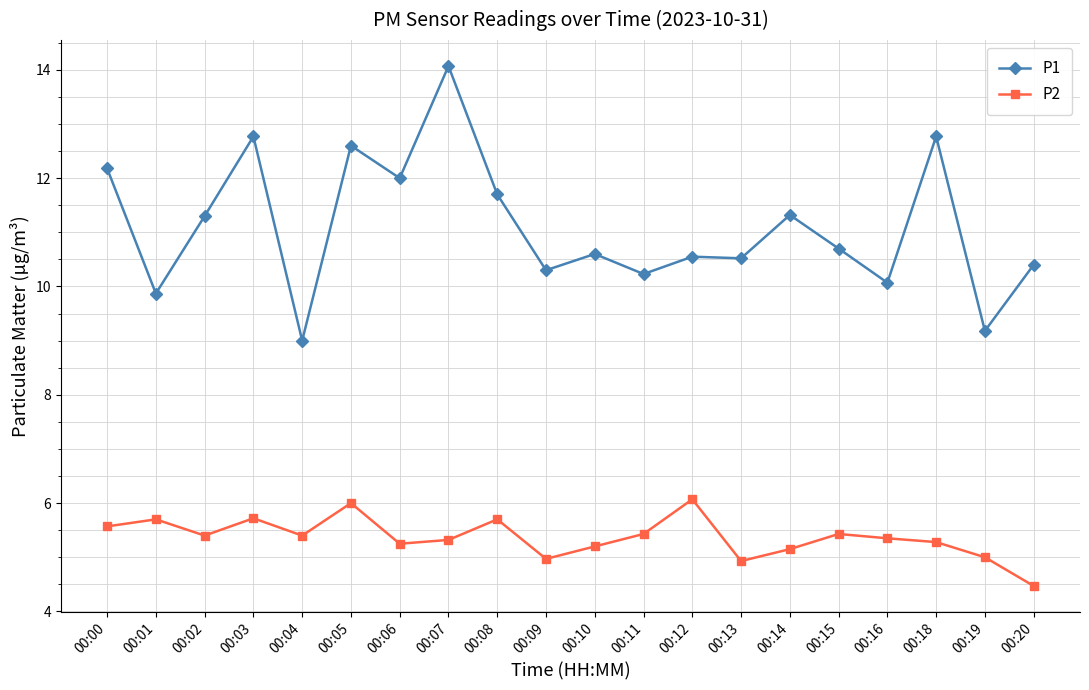

Does the chart display data point markers on the line(s)?

Yes